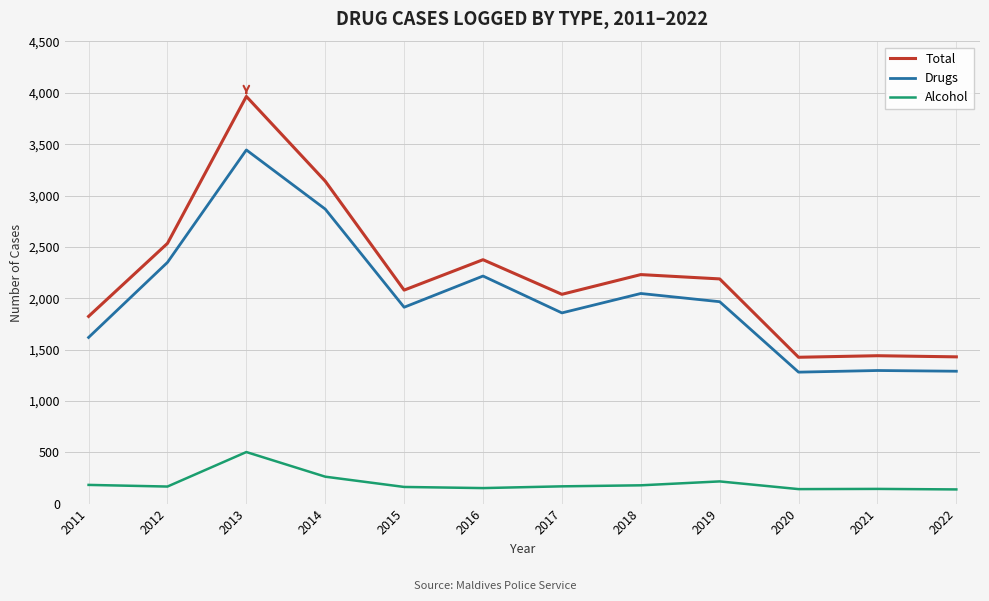

At 2018, list the series in order from largest to smallest.

Total, Drugs, Alcohol